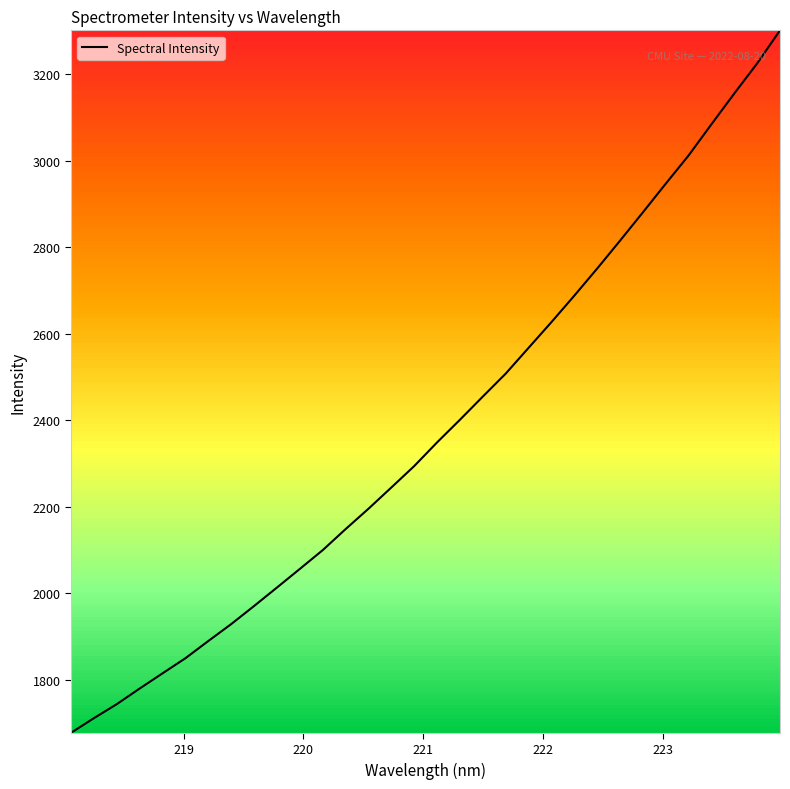

What is the difference between the maximum and minimum values?

1624.1